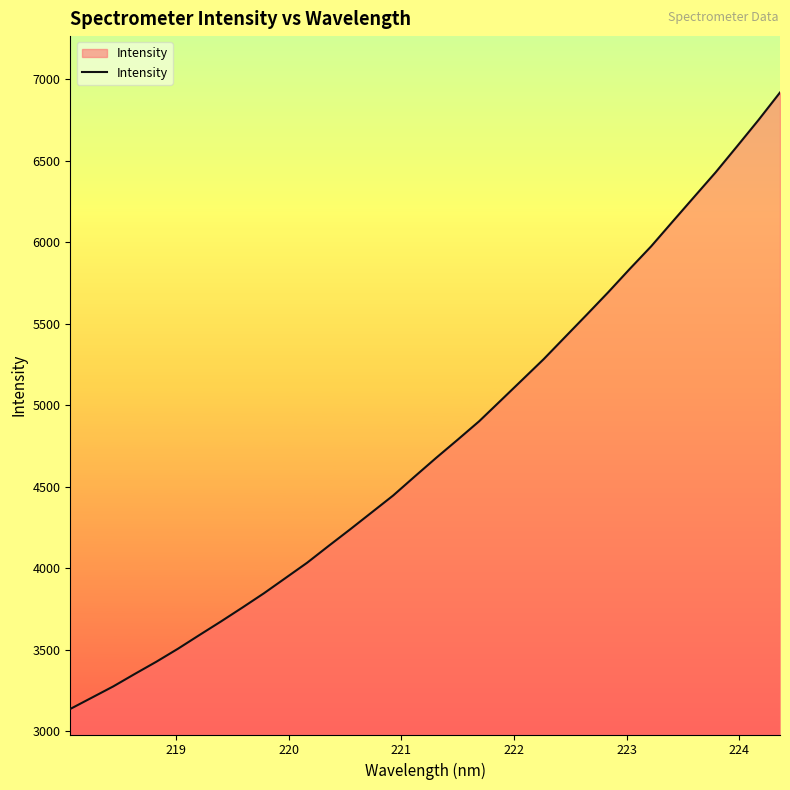

What is the minimum value shown in the chart?

3136.9